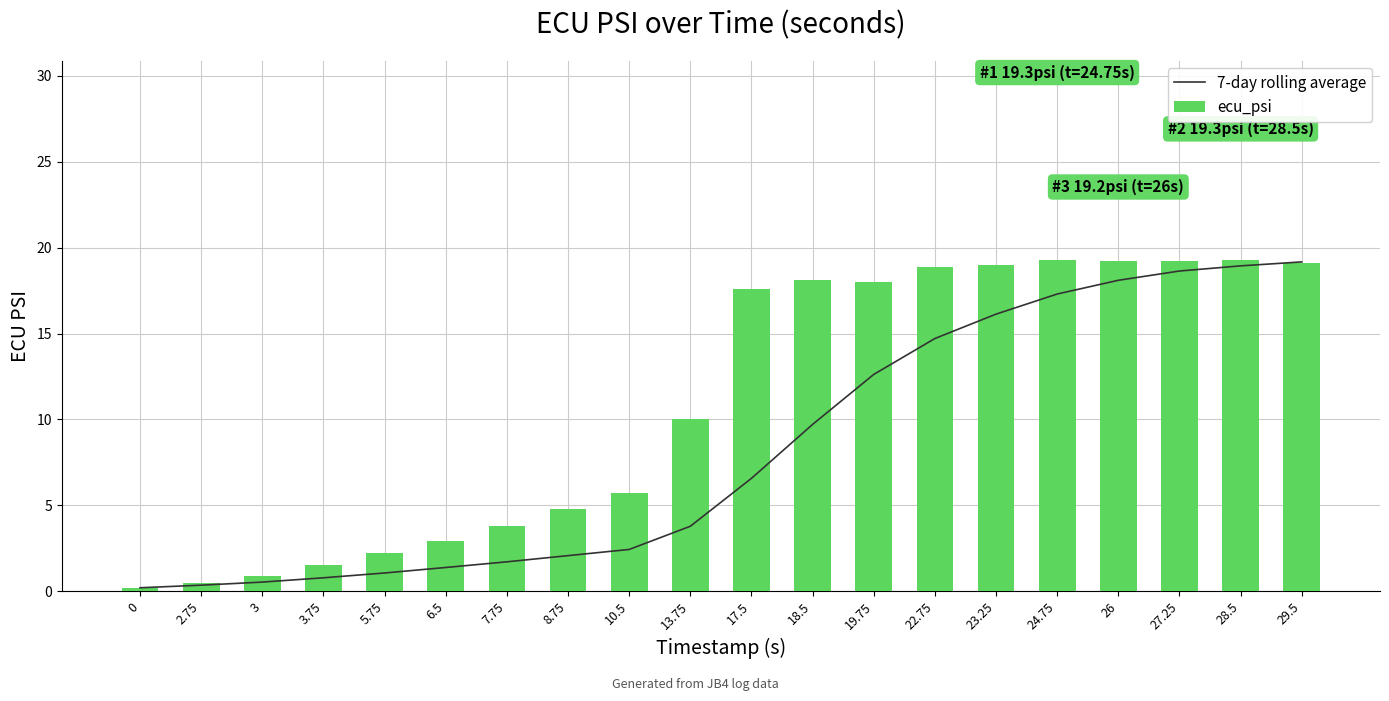

How many data points does each series have?

20